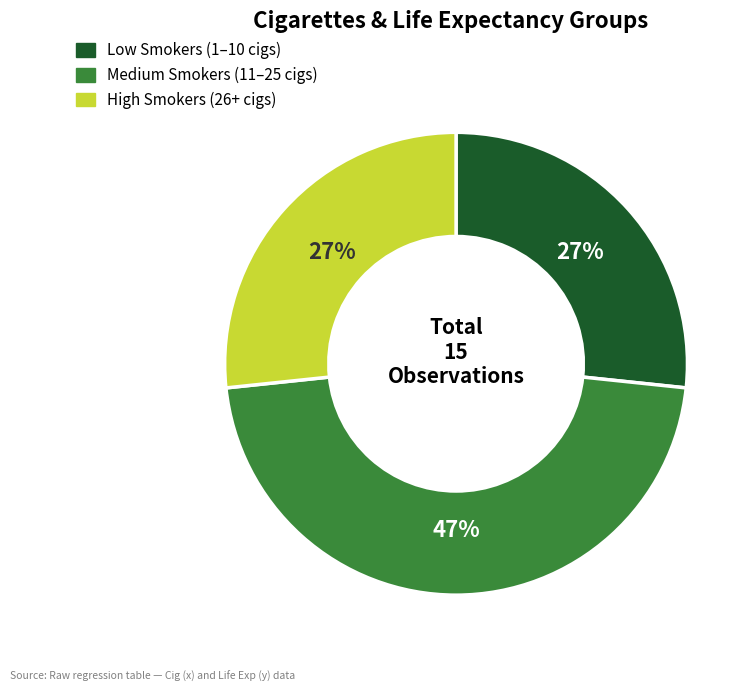

What is the ratio of the value at Low Smokers (1–10 cigs) to the value at High Smokers (26+ cigs)?

1.0